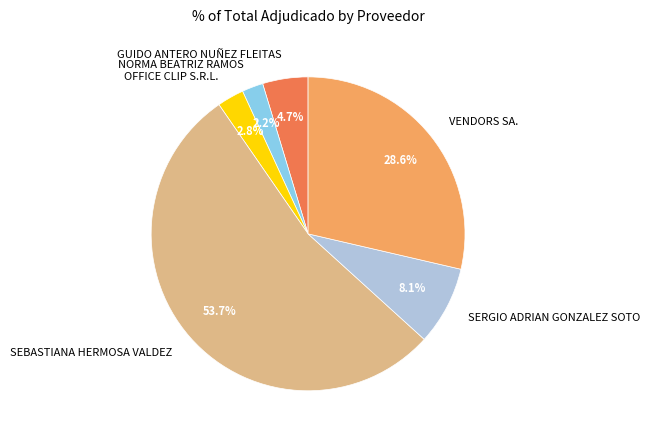

Which has a higher value, NORMA BEATRIZ RAMOS or VENDORS SA.?

VENDORS SA.